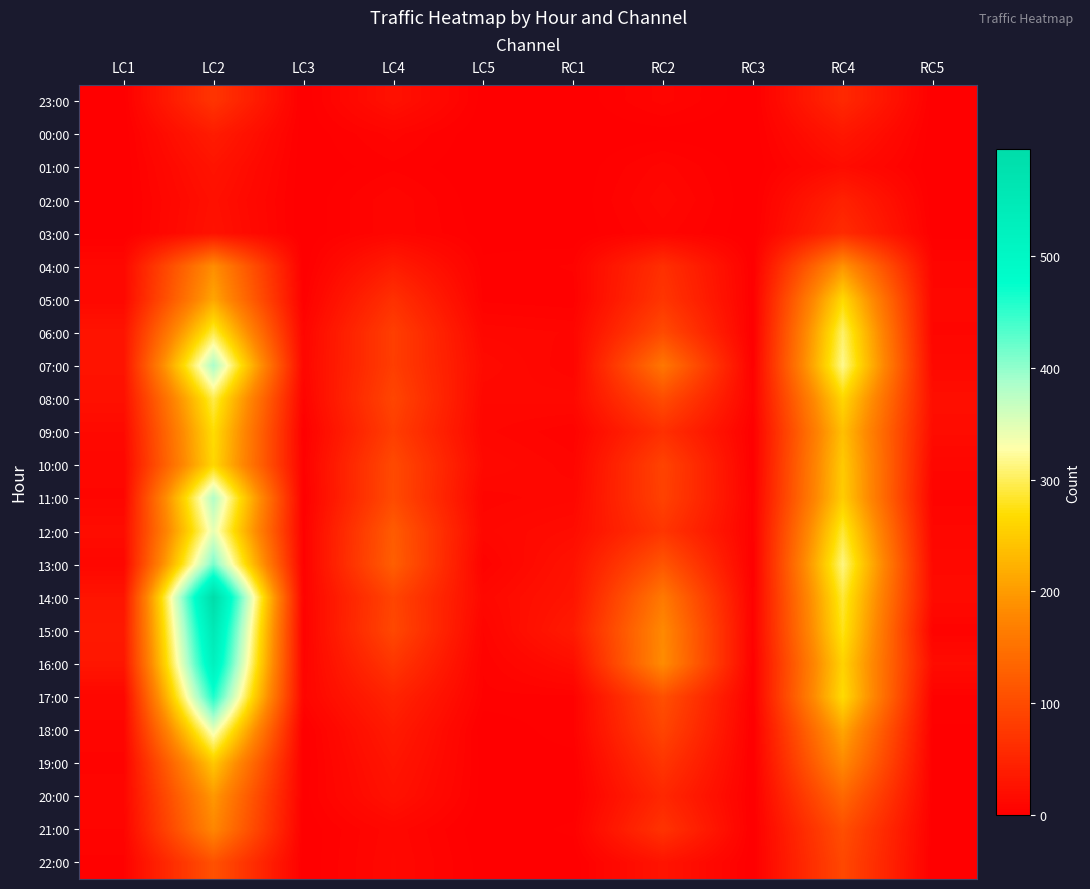

At how many categories does at least one series exceed 108?

4